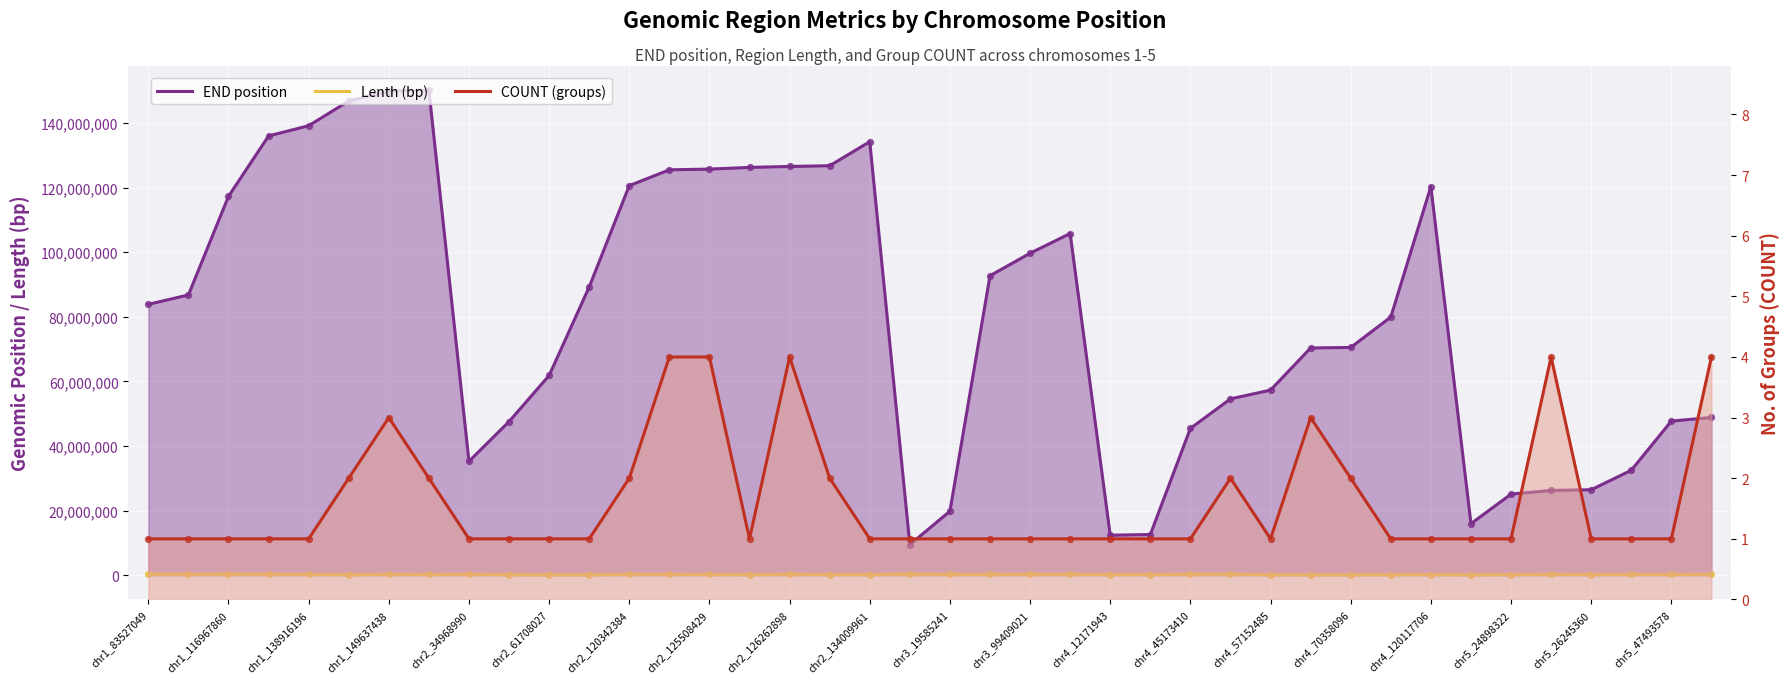

What is the total value across all series at chr5_47493578?

47945033